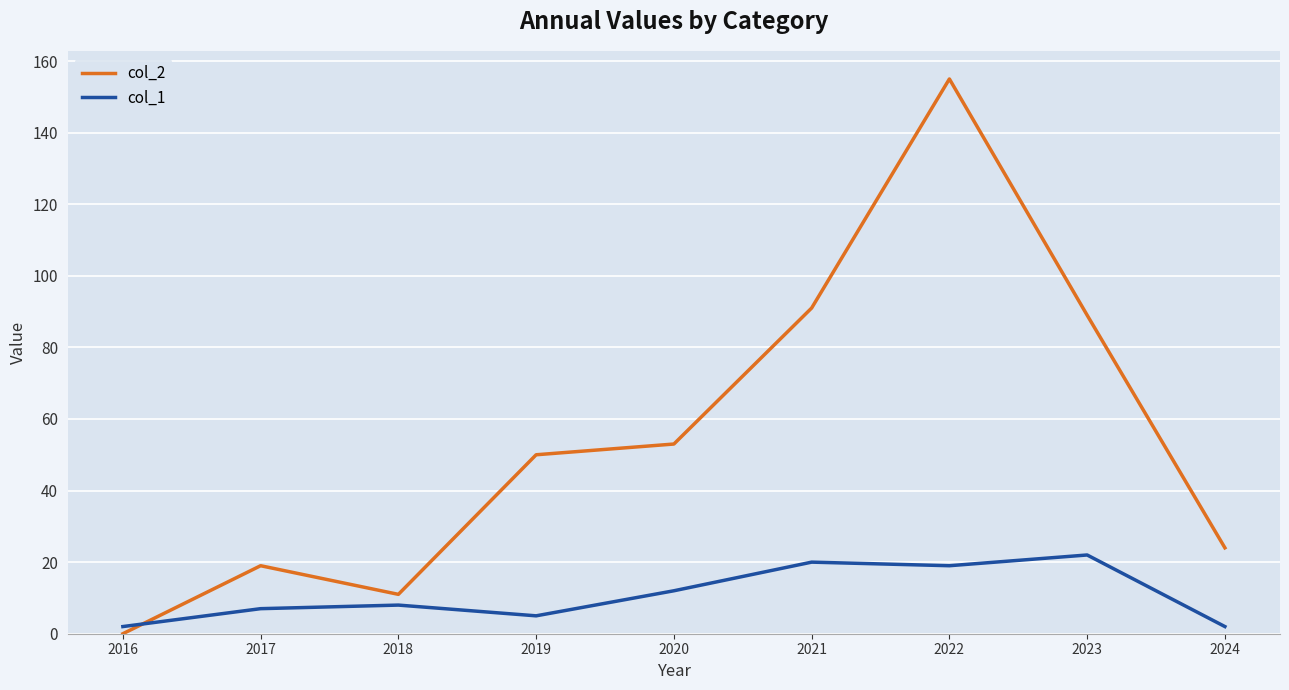

Between which two adjacent categories do col_2 and col_1 first intersect?

2016 and 2017